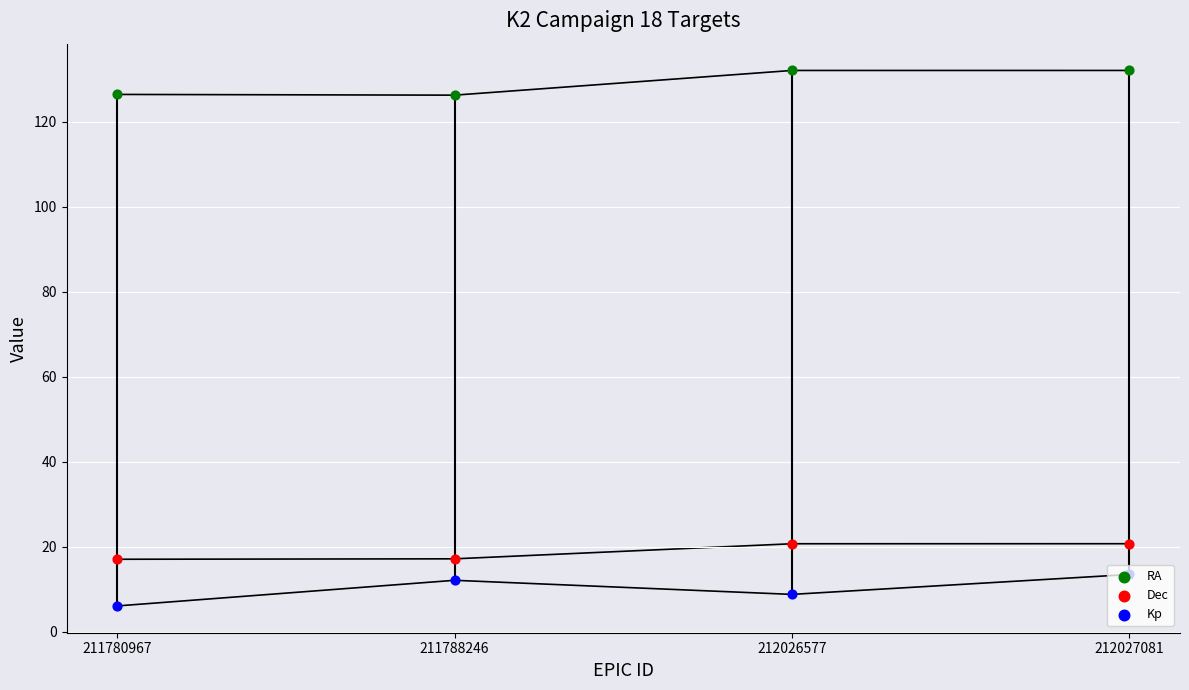

What is the total value across all series at 212026577?

161.6